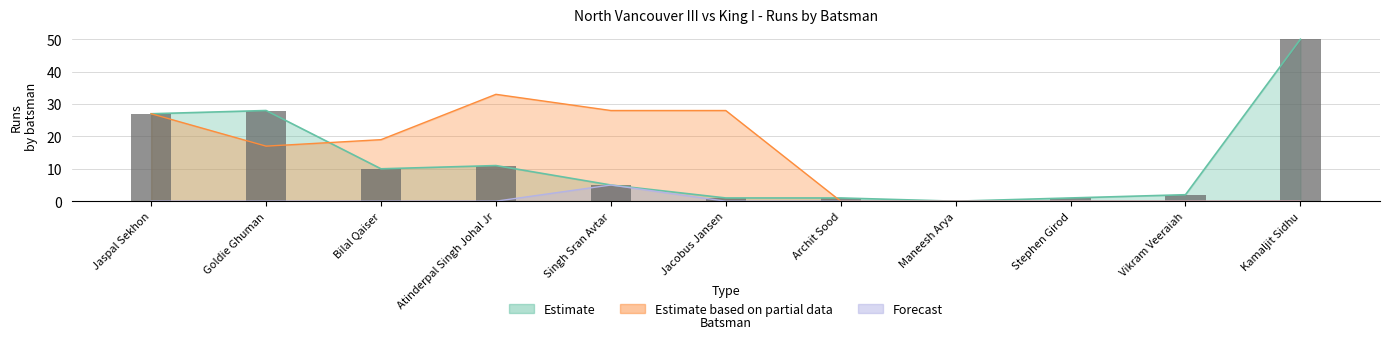

At which label does Estimate based on partial data first exceed 17?

Jaspal Sekhon